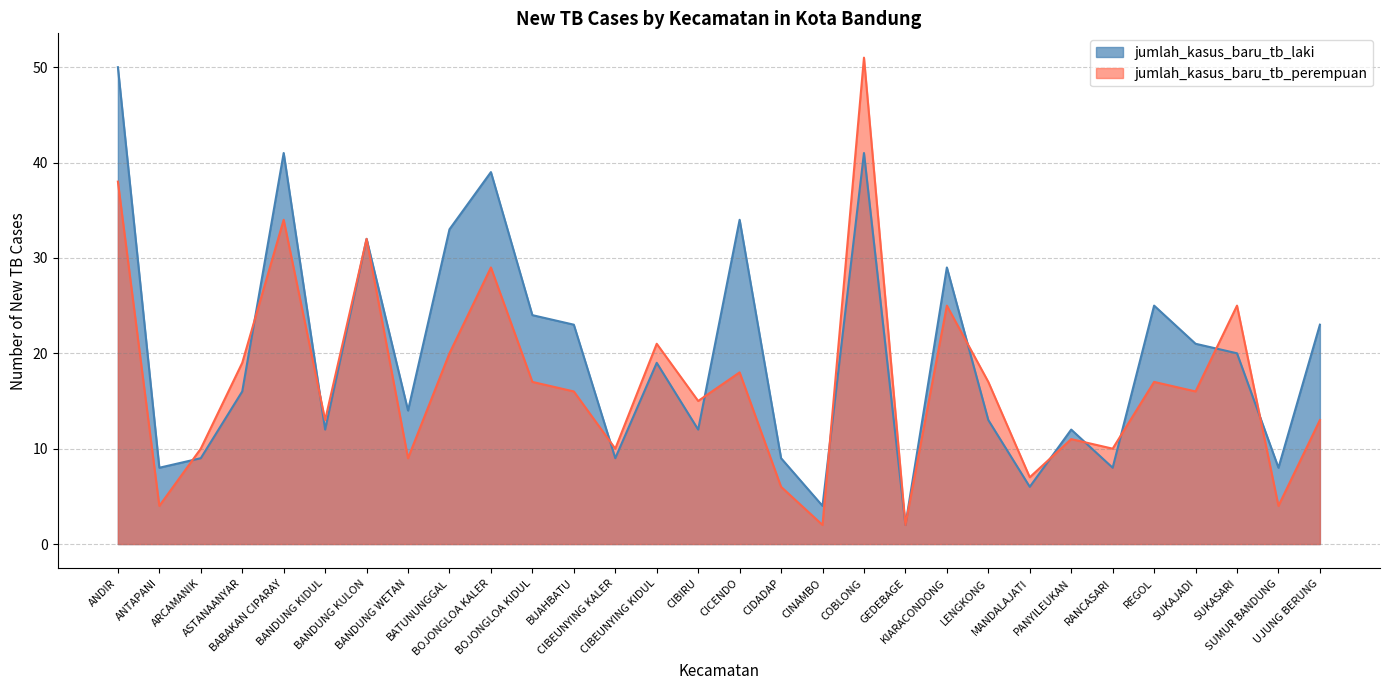

True or false: jumlah_kasus_baru_tb_laki has a value of 18 at COBLONG.

False